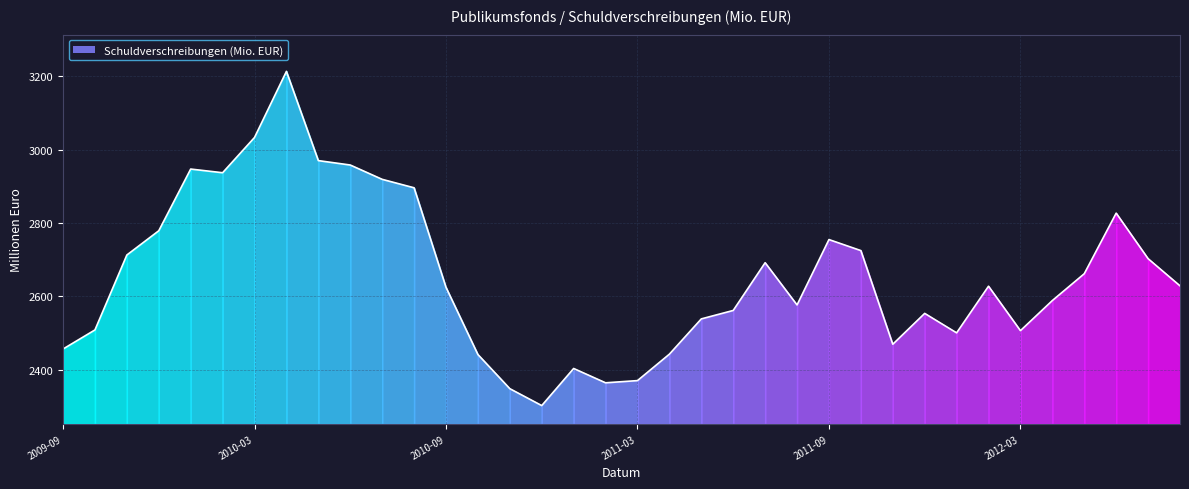

Rank the categories by value from highest to lowest.

2010-04, 2010-03, 2010-05, 2010-06, 2010-01, 2010-02, 2010-07, 2010-08, 2012-06, 2009-12, 2011-09, 2011-10, 2009-11, 2012-07, 2011-07, 2012-05, 2012-08, 2012-02, 2010-09, 2012-04, 2011-08, 2011-06, 2011-12, 2011-05, 2009-10, 2012-03, 2012-01, 2011-11, 2009-09, 2011-04, 2010-10, 2011-01, 2011-03, 2011-02, 2010-11, 2010-12